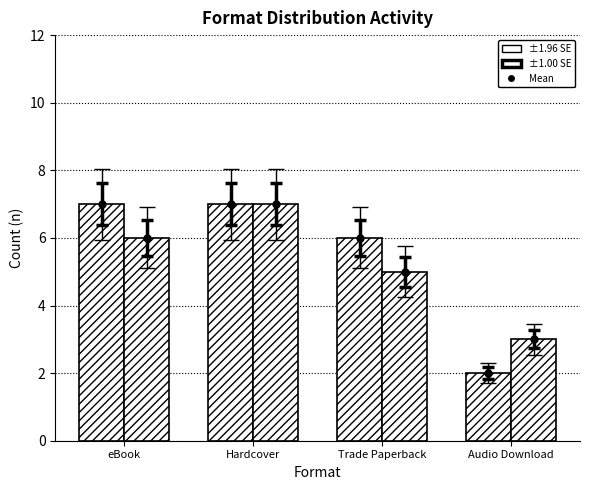

What is the value of the Elderly: n=19 bar at the 2nd from the left?

7